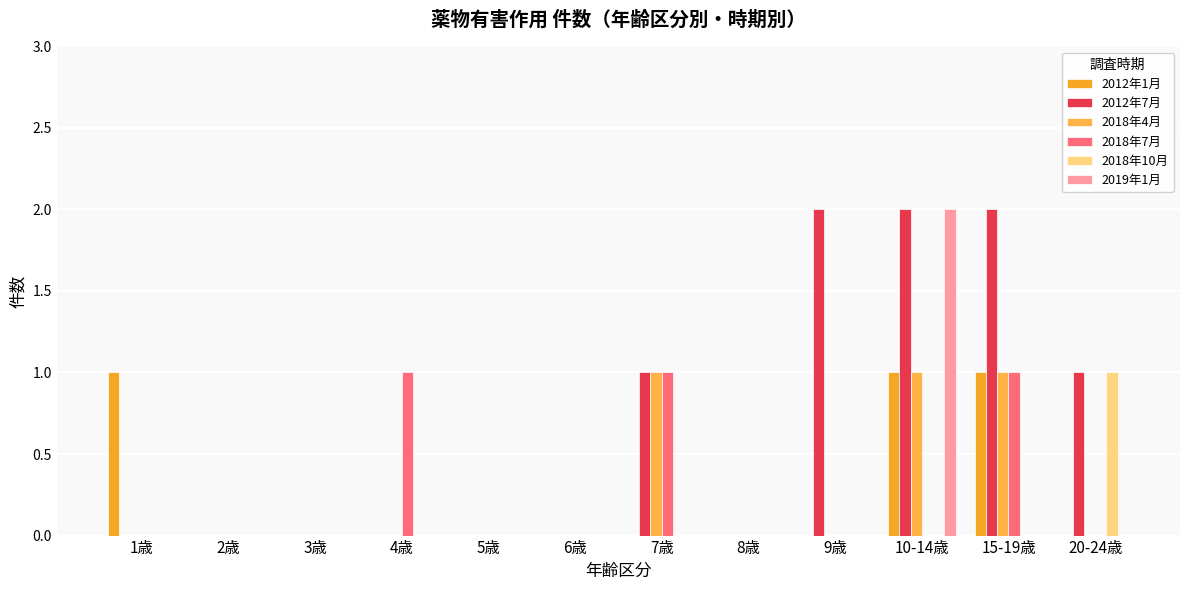

Which series has the largest total across all categories?

2012年7月